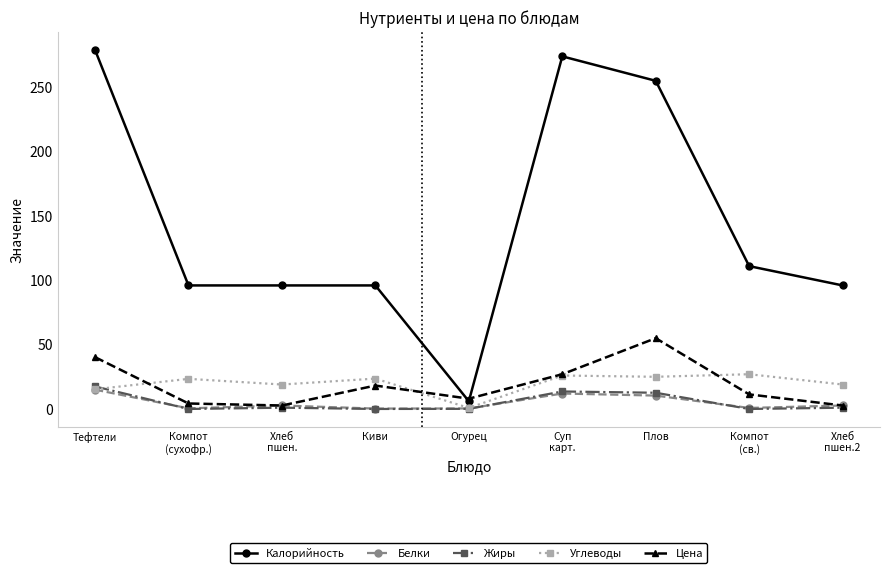

How many lines are shown in the chart?

5